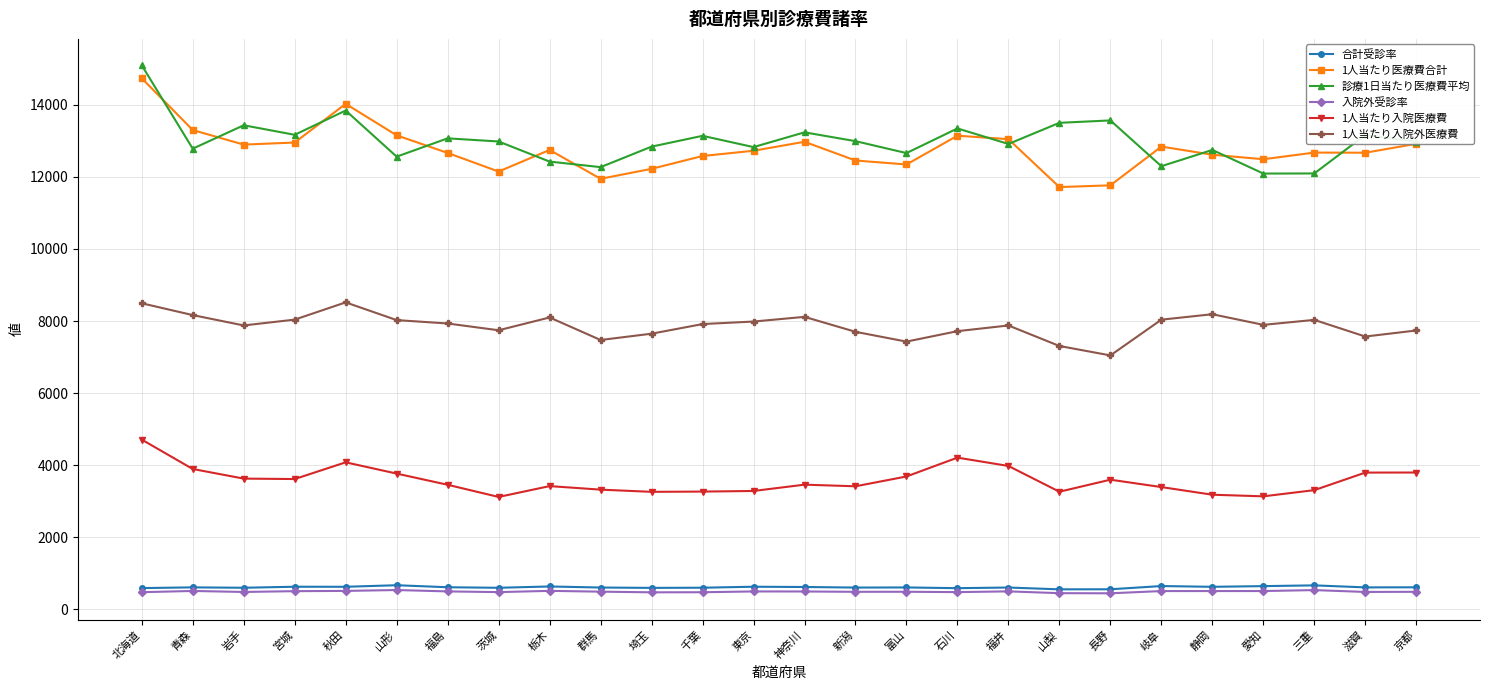

What is the smallest value displayed?

444.9